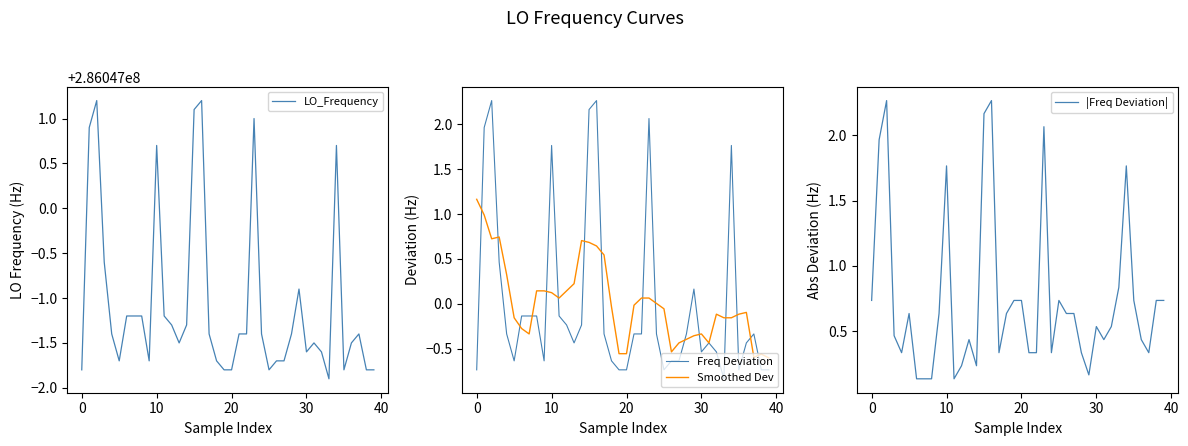

What is the approximate value of |Freq Deviation| at 14?

0.2